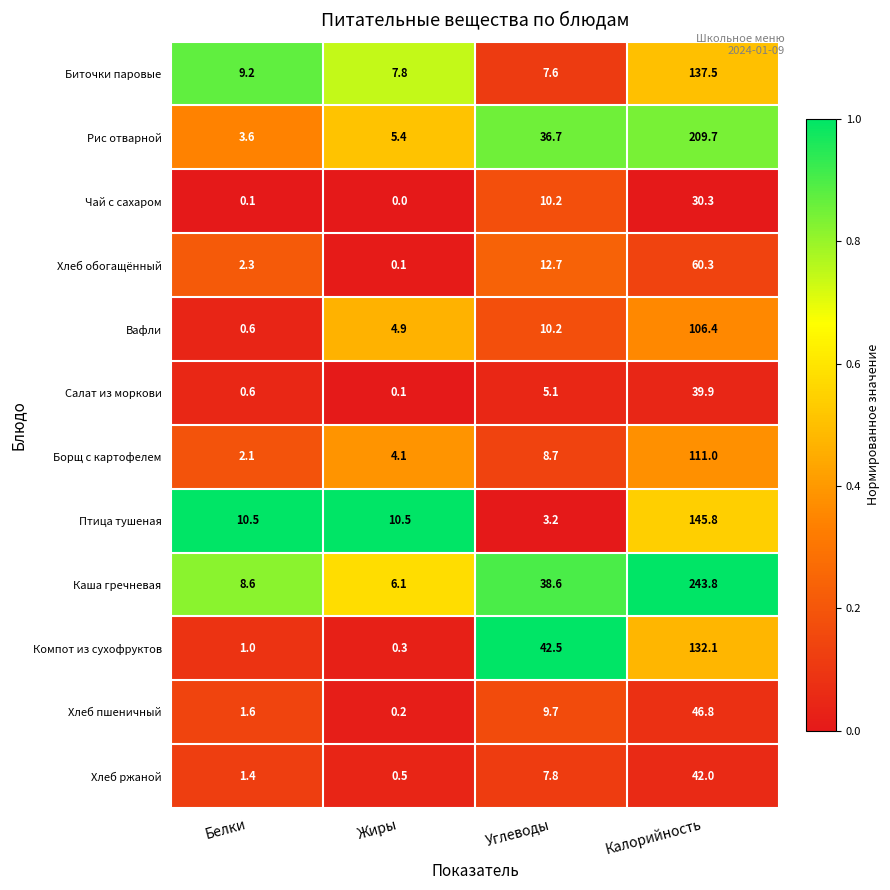

What is the spread (max minus min) of values at Углеводы?

39.3